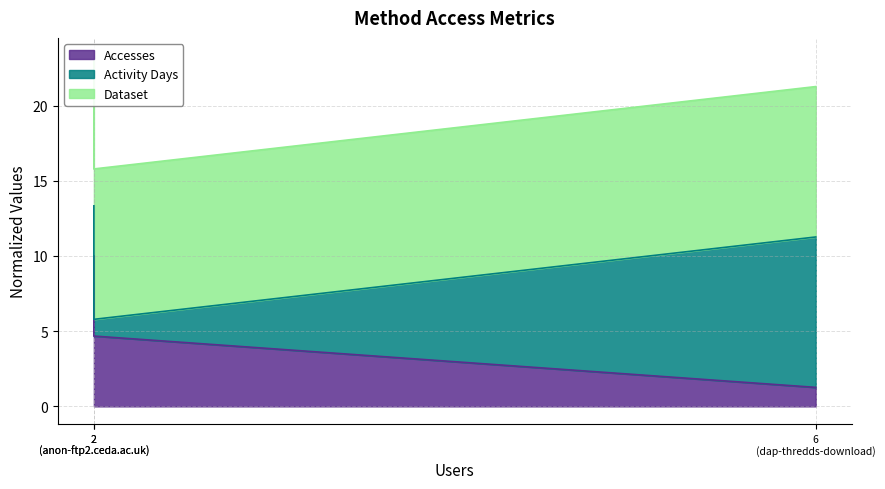

Is it true that Accesses equals 19.2 at 6 (dap-thredds-download)?

False